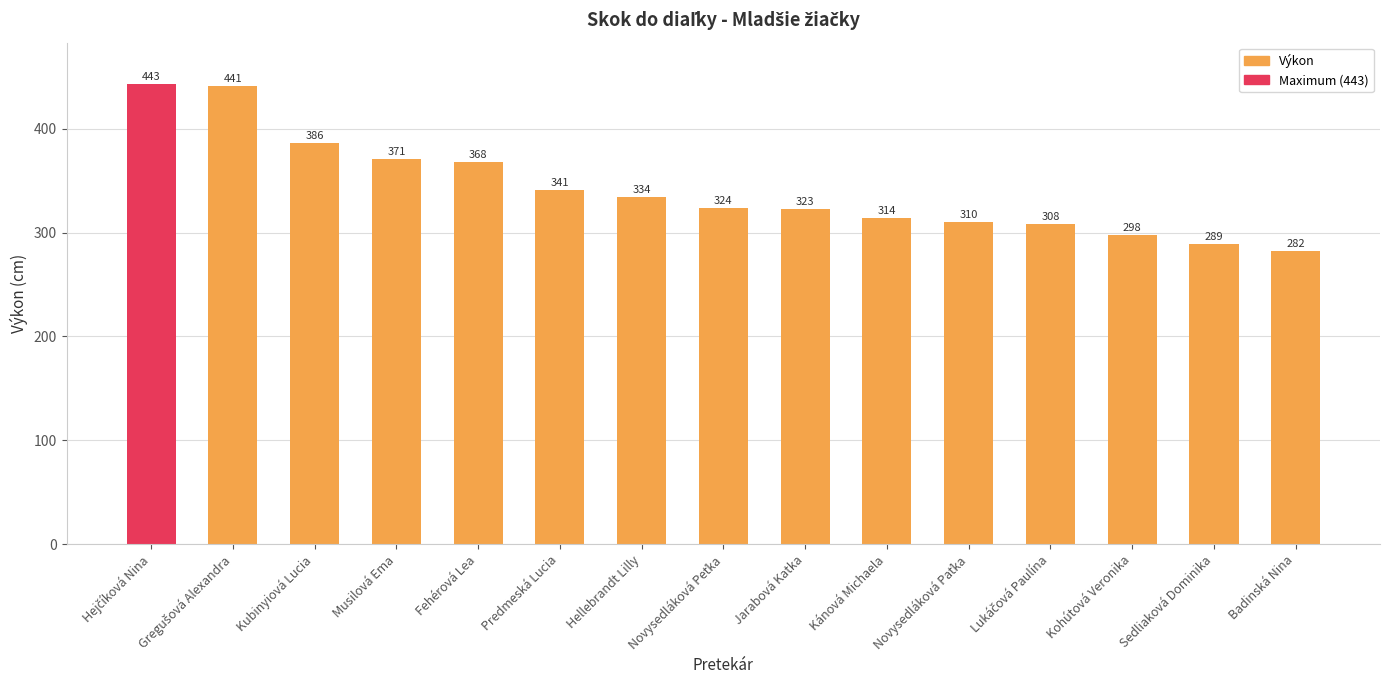

Does the chart contain stacked bars?

No